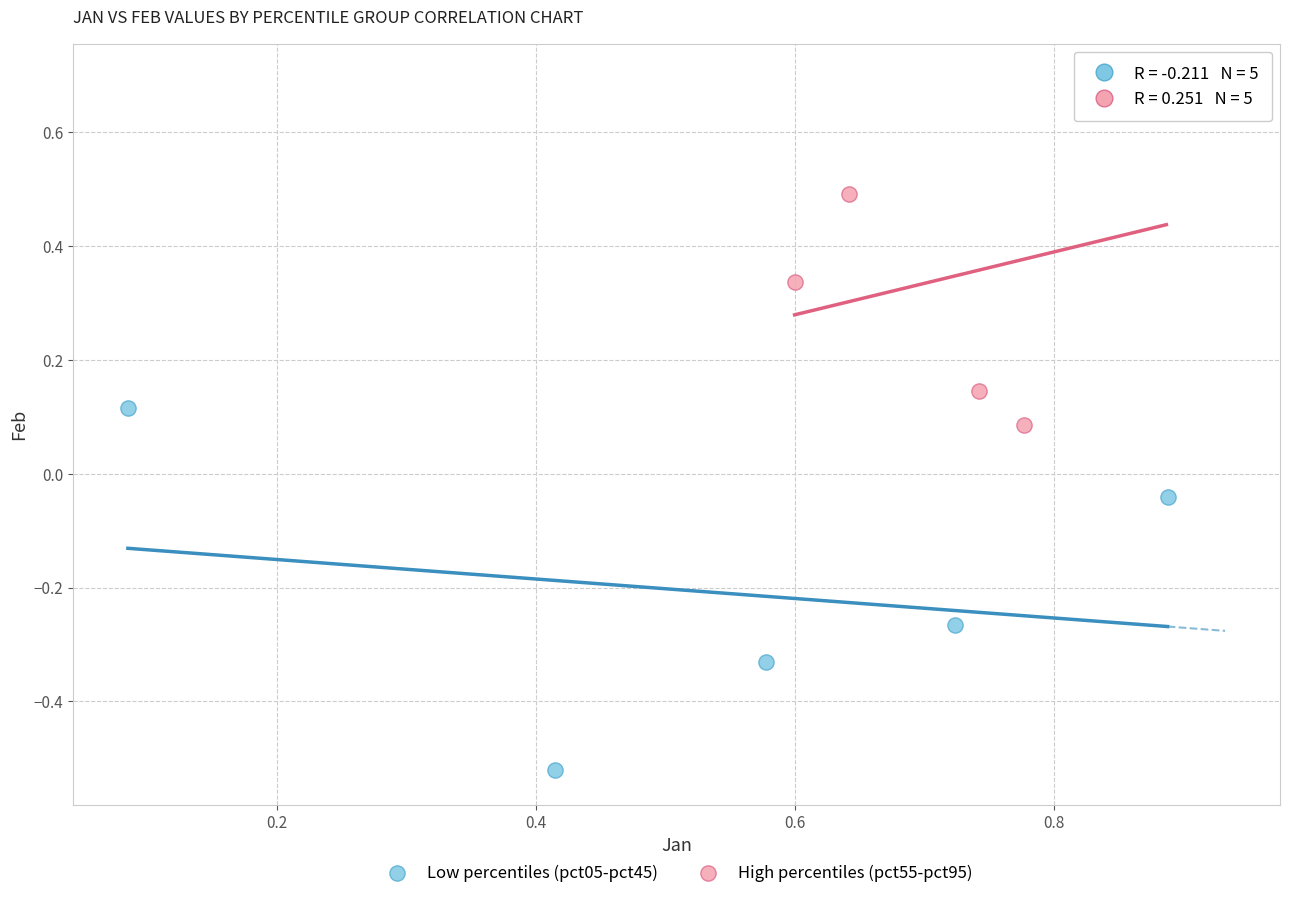

Which series contains the lowest Y value?

Low percentiles (pct05-pct45)